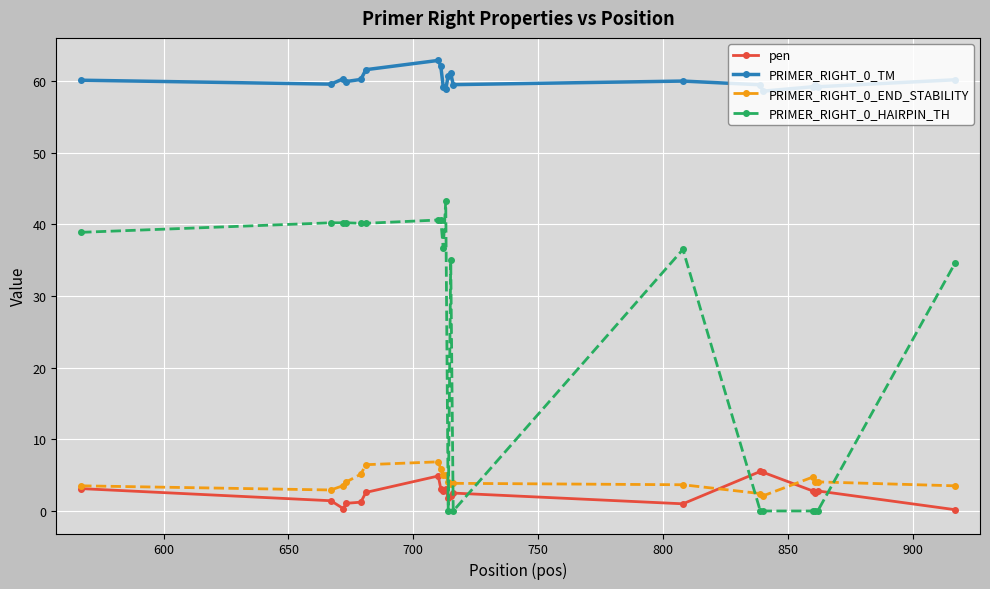

Count the number of categories in the chart.

20